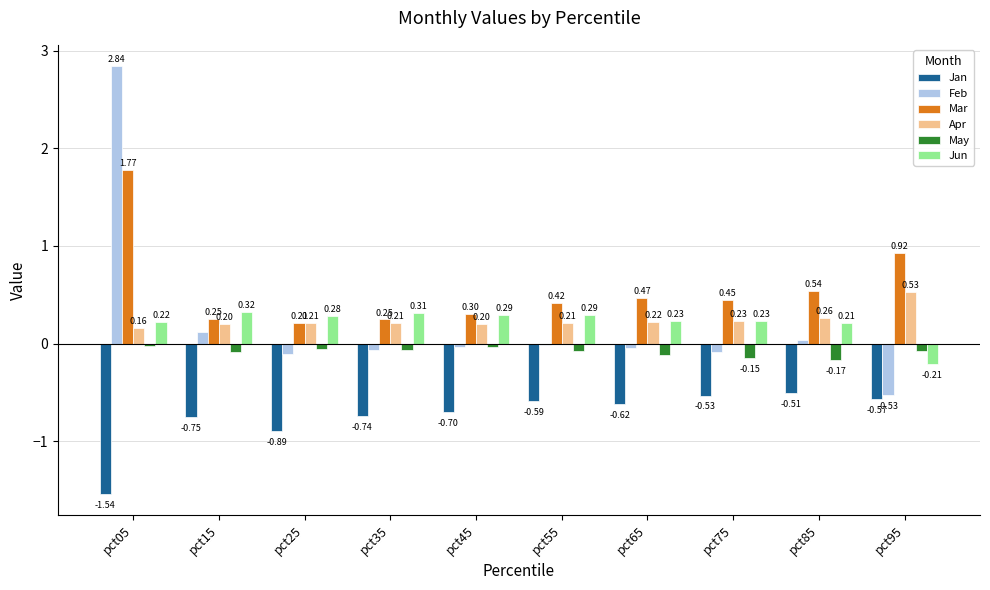

Which series changed the most between pct05 and pct15?

Feb